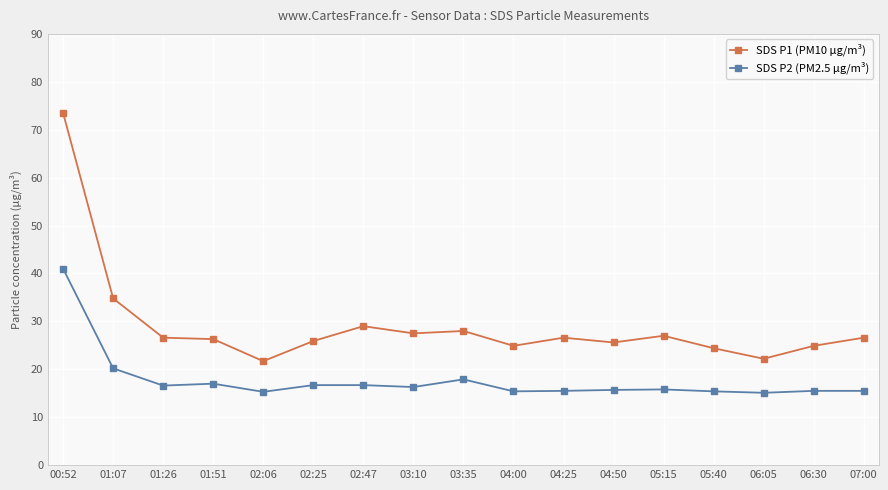

How many lines are shown in the chart?

2